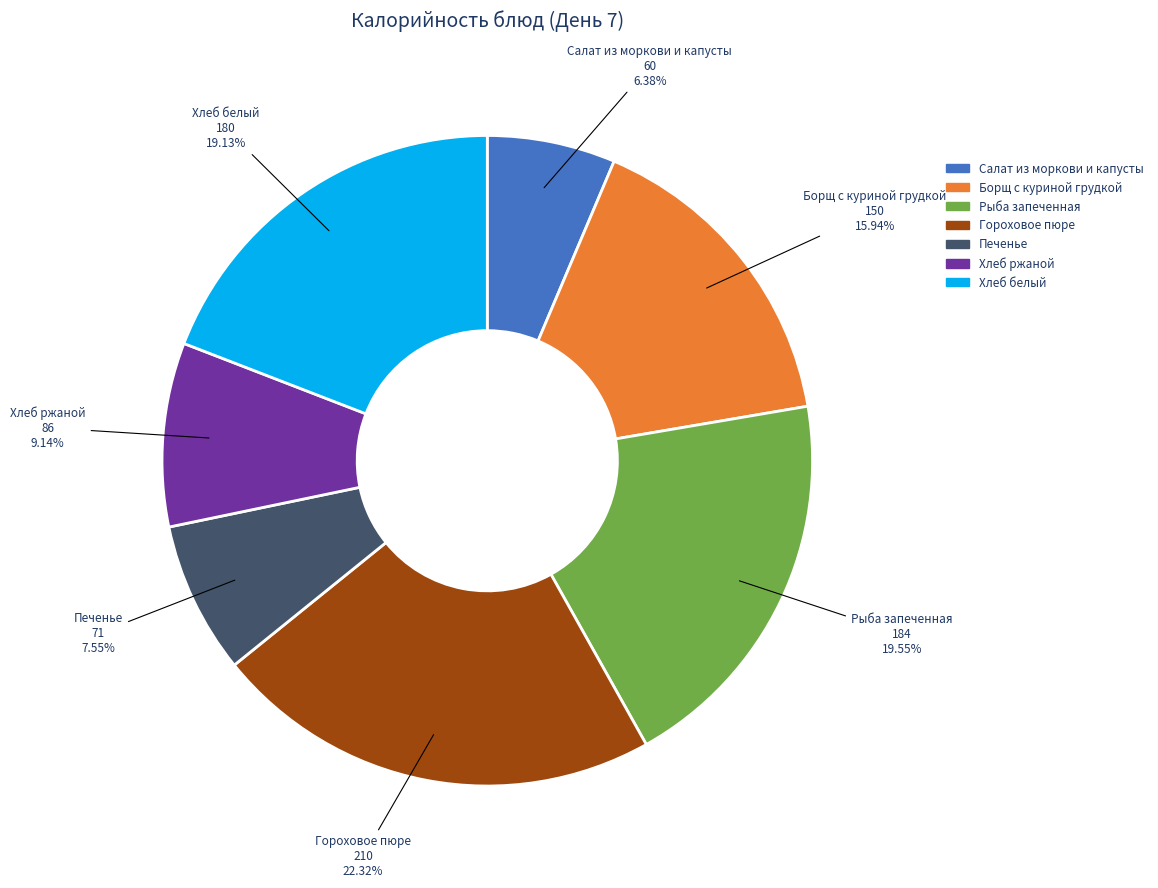

Does Борщ с куриной грудкой represent more than half of the total?

No